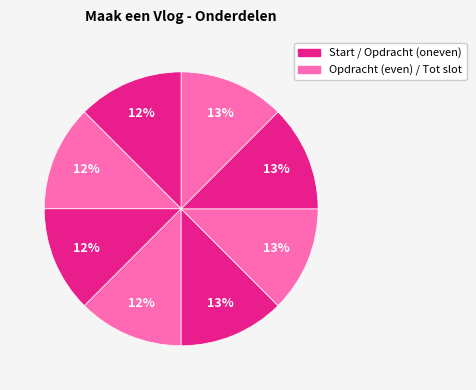

How many segments does this pie chart have?

8